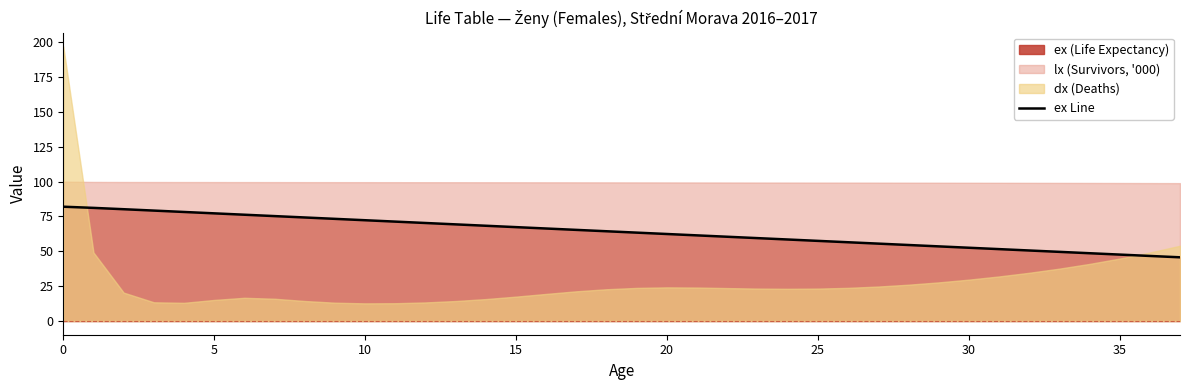

Which has a higher value, 10 or 26?

10